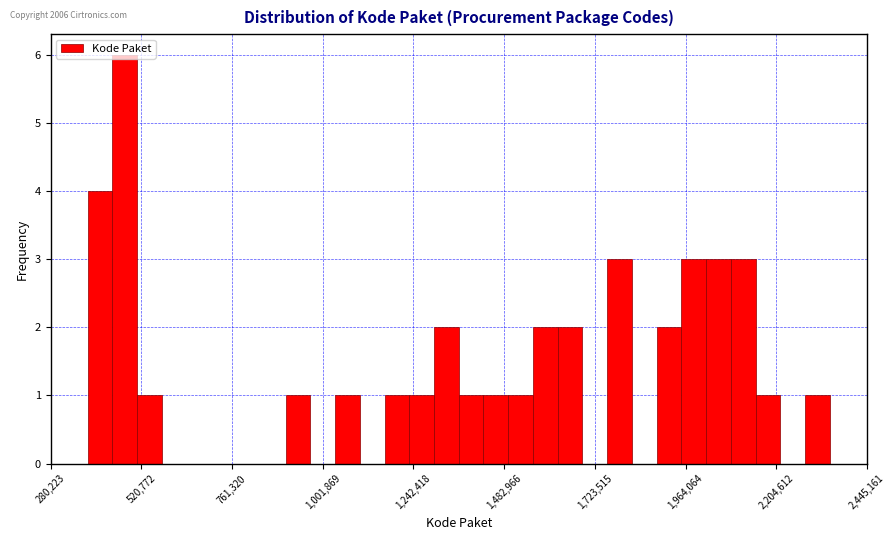

Read against the x-axis, roughly where is the centre of the tallest bar?

500000